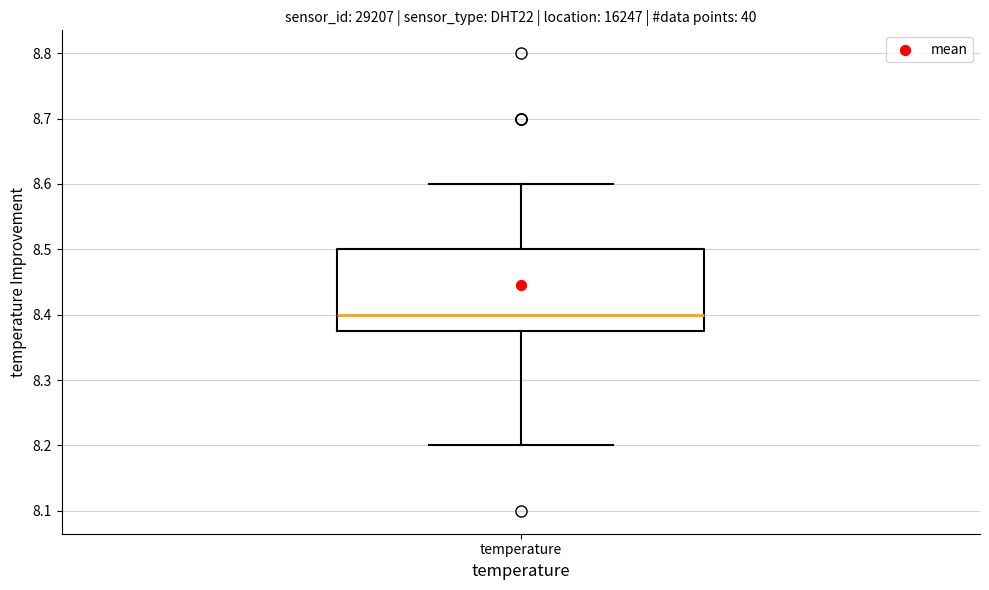

Read this box plot against the y-axis: the position of the median line, the range covered by the box, and the ends of both whiskers. The values are not printed on the chart, so give them approximately, as read against the axis.

median 8.40, box 8.38 to 8.50, whiskers 8.20 to 8.60